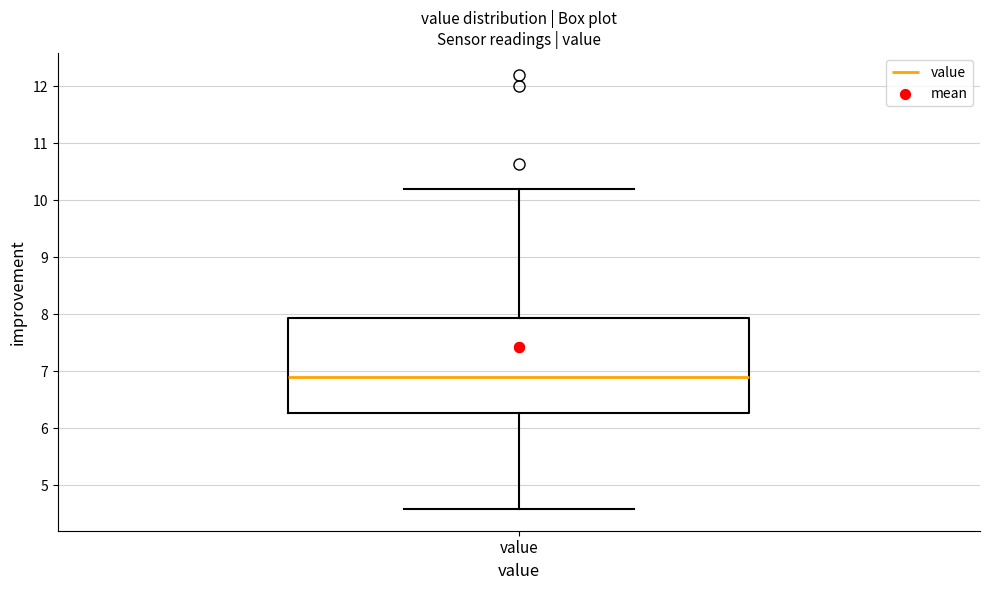

Where does the upper whisker of the box for value end on the y-axis? The values are not printed on the chart, so give them approximately, as read against the axis.

10.2